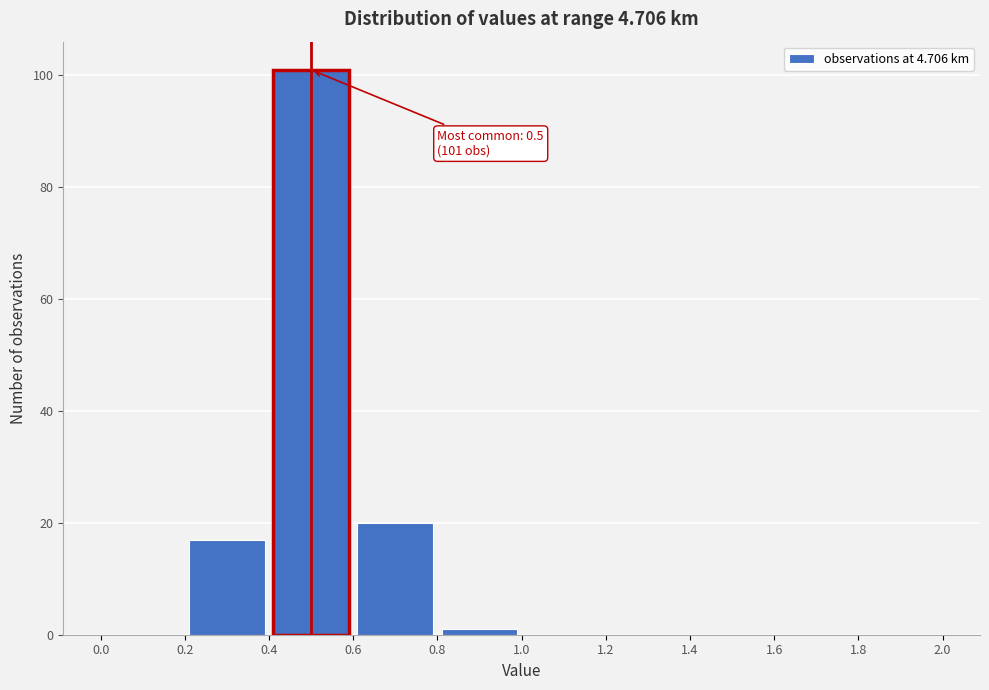

Over which range of the x-axis is the bar tallest?

0.4 to 0.6